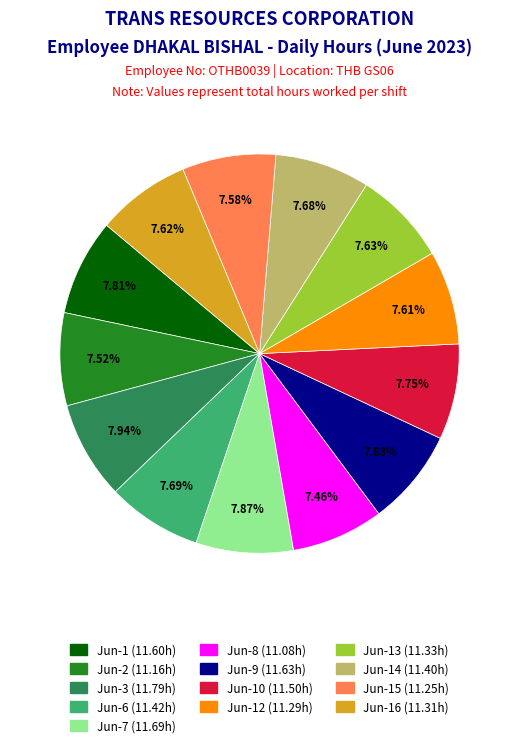

Count the number of slices in the pie.

13